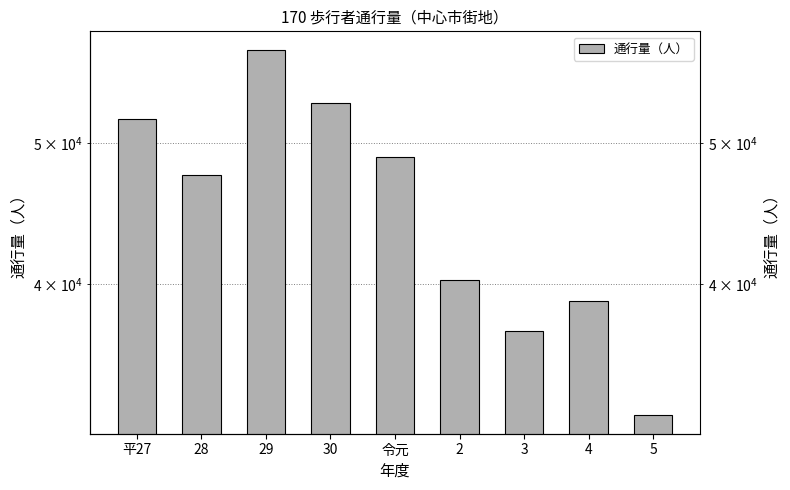

List the labels in order of value, largest first.

29, 30, 平27, 令元, 28, 2, 4, 3, 5